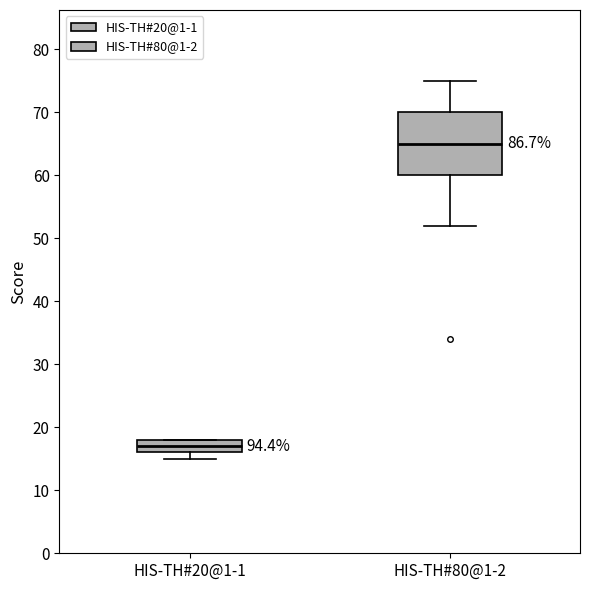

Comparing the boxes themselves (not the whiskers), which one is the tallest?

HIS-TH#80@1-2